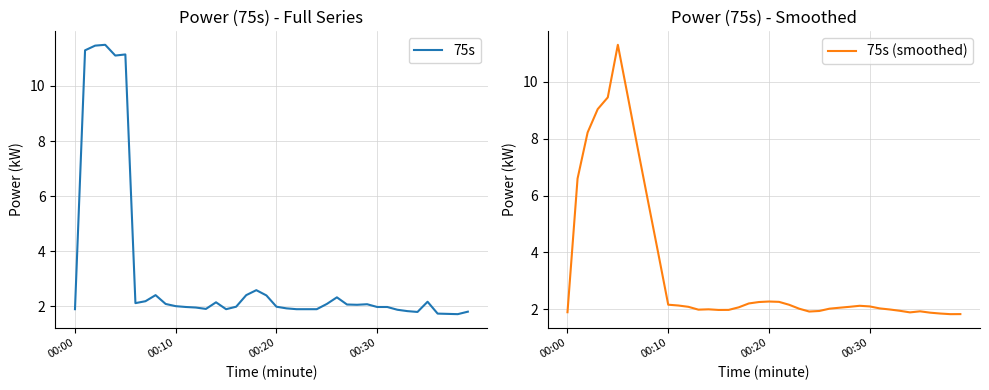

What are all the series names shown in the legend?

75s, 75s (smoothed)